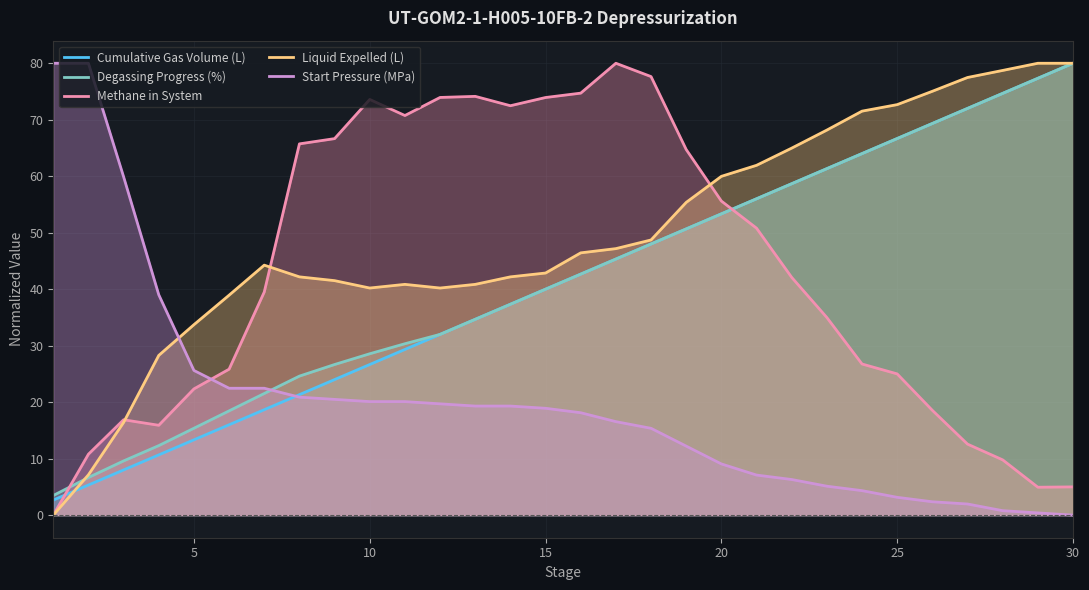

What is the value of the Degassing Progress (%) point at the 30th from the left?

80.0